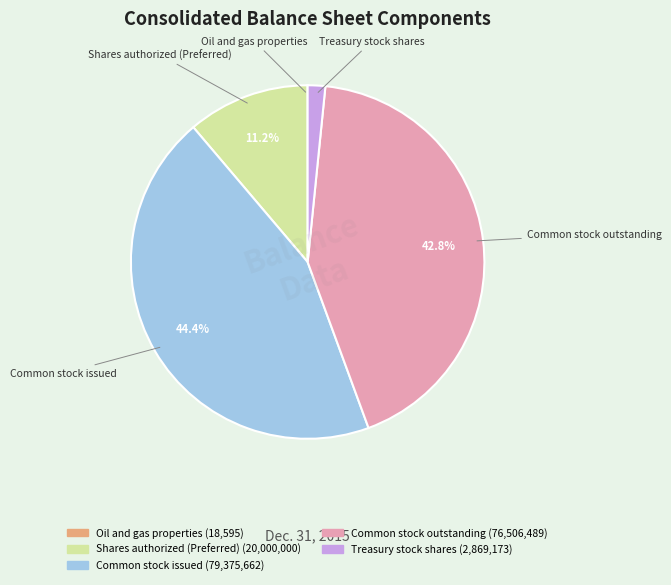

Is there a majority slice in this chart?

No